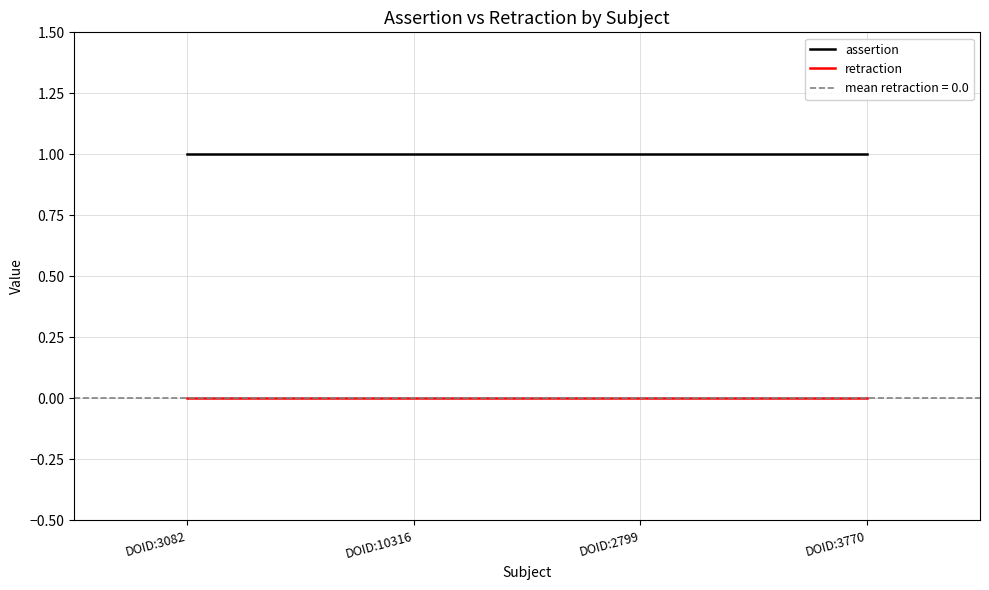

At which category is the sum across all series the highest?

DOID:3082